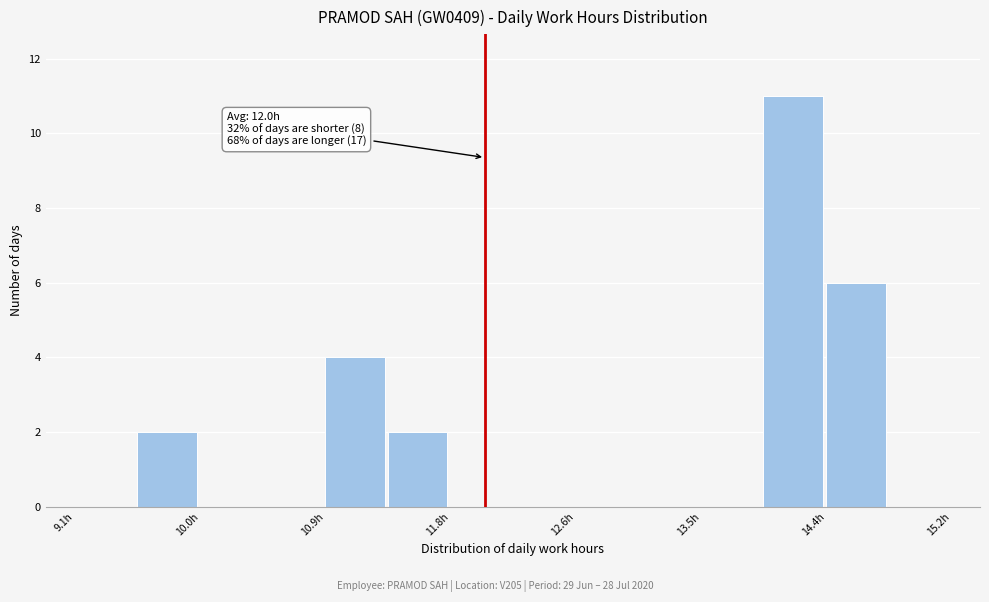

Which range on the x-axis has the tallest bar?

13.9 to 14.4